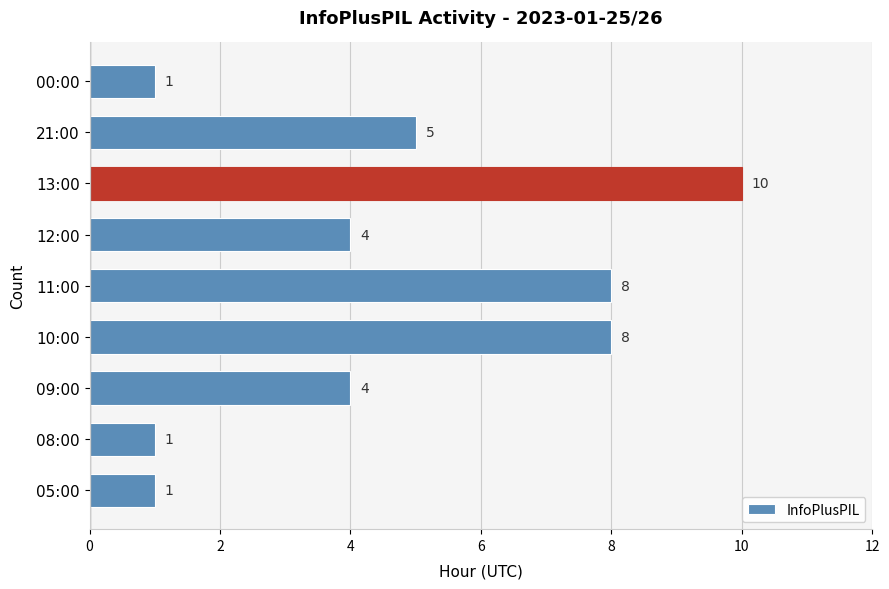

What is the difference between the second highest and minimum values?

7